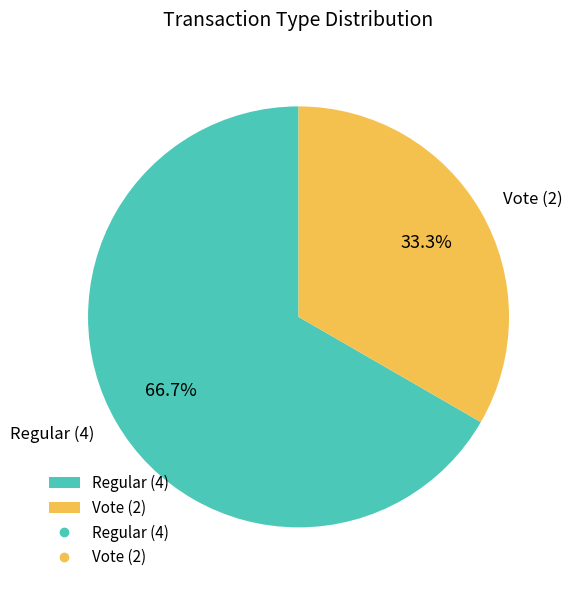

How many slices are in this pie chart?

2